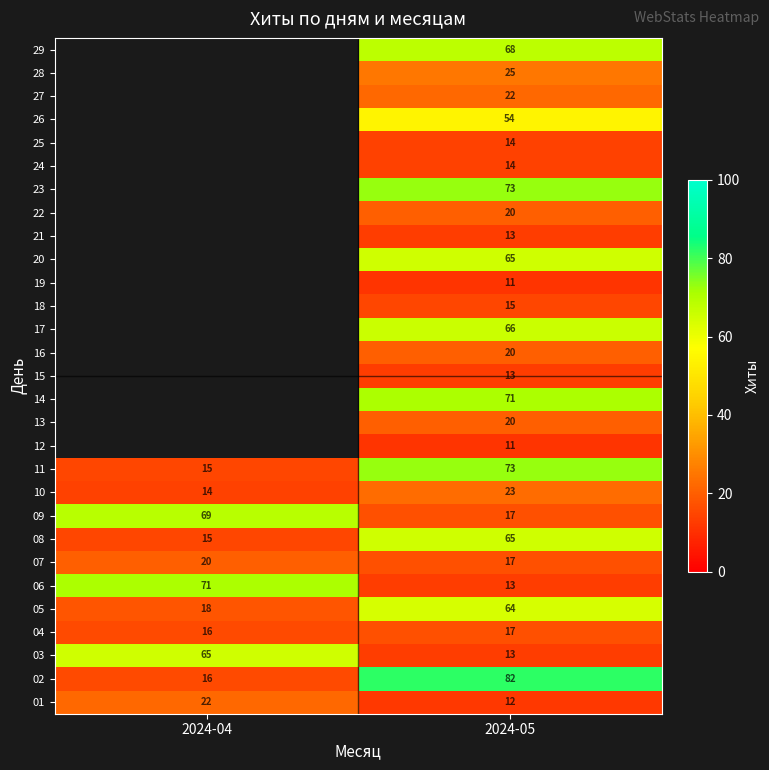

At how many categories does at least one series exceed 63?

2